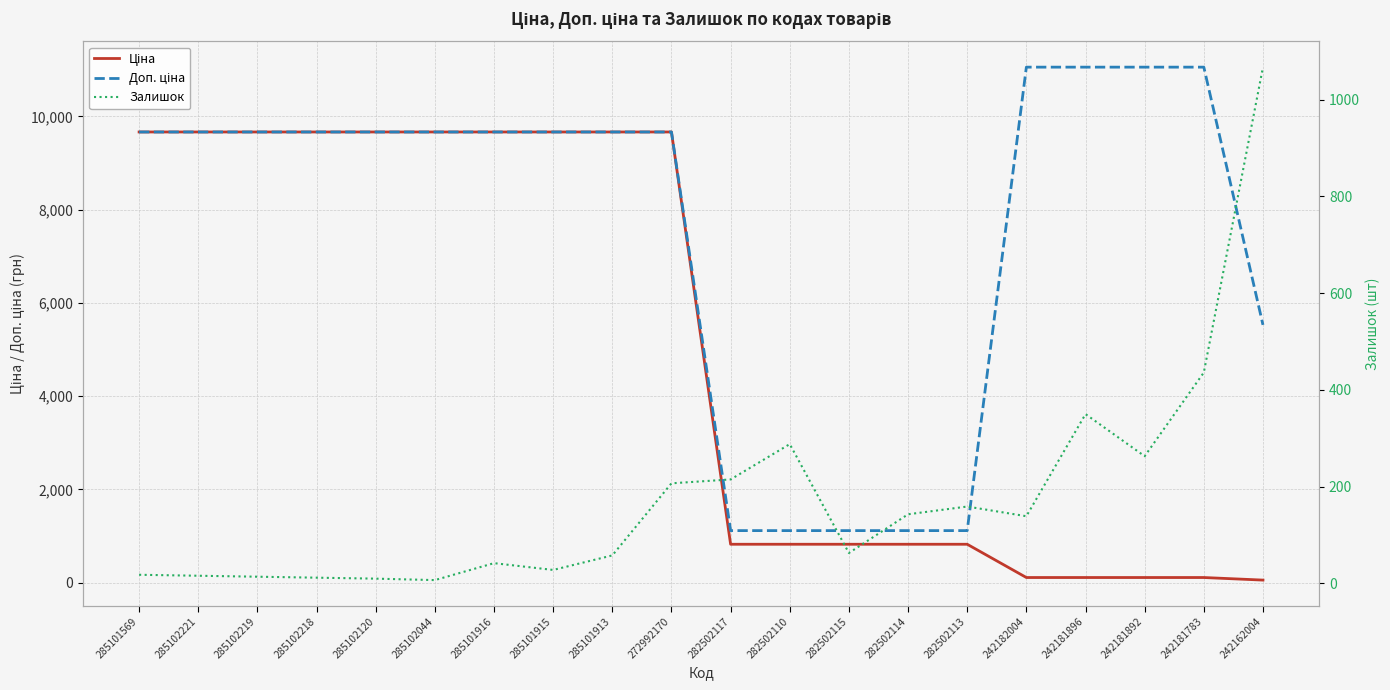

What position from the right is 242182004?

5